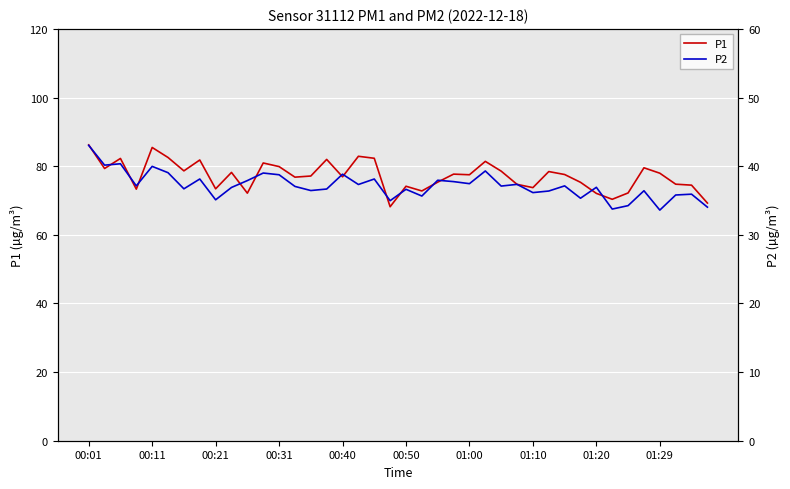

Where is P1 nearest to the value 77?

00:40